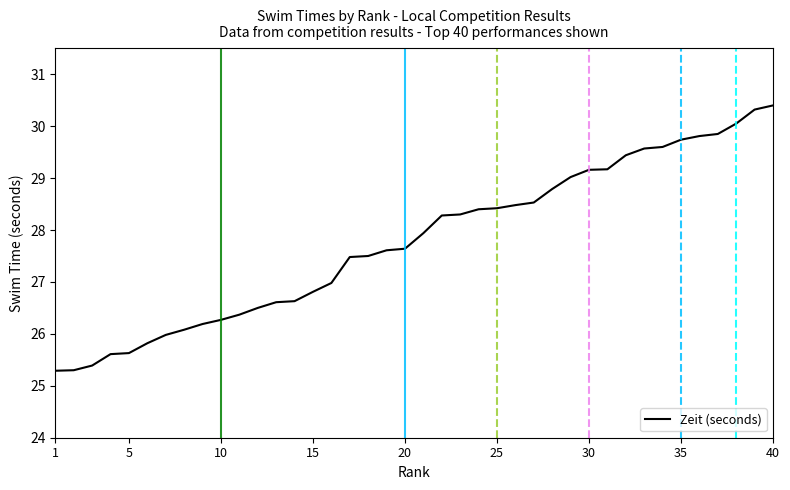

What is the minimum value shown in the chart?

25.3